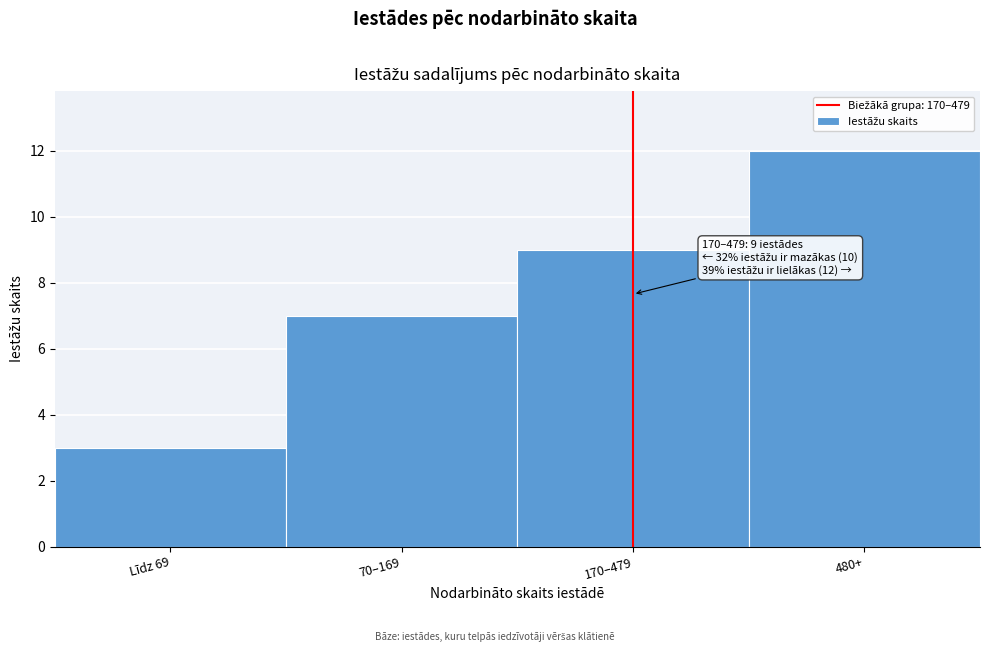

Reading left to right, list all the values displayed in this chart.

Līdz 69=3	70–169=7	170–479=9	480+=12